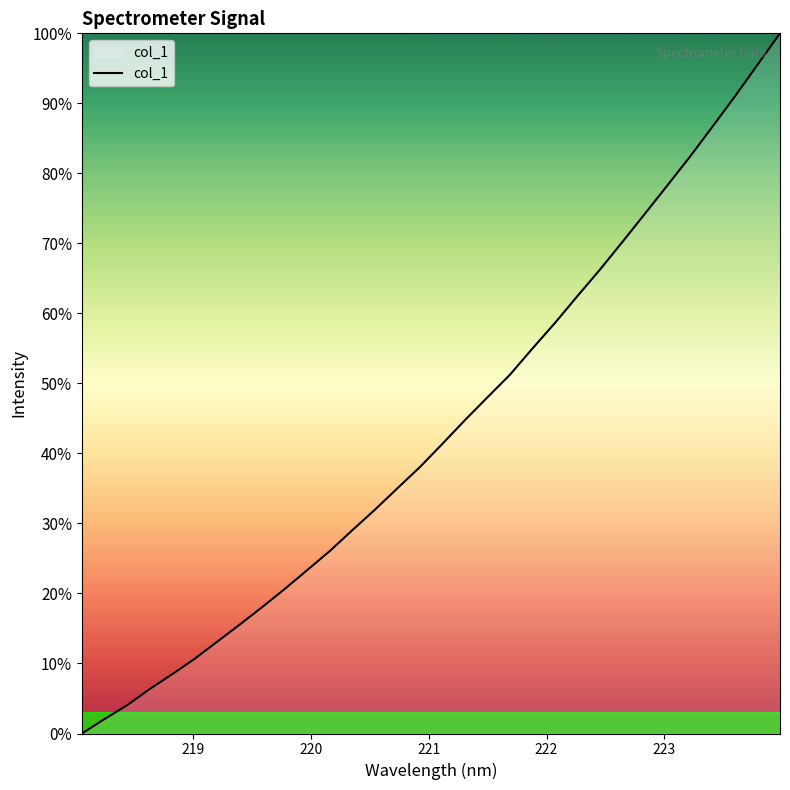

What is the difference between the maximum and minimum values?

100.0